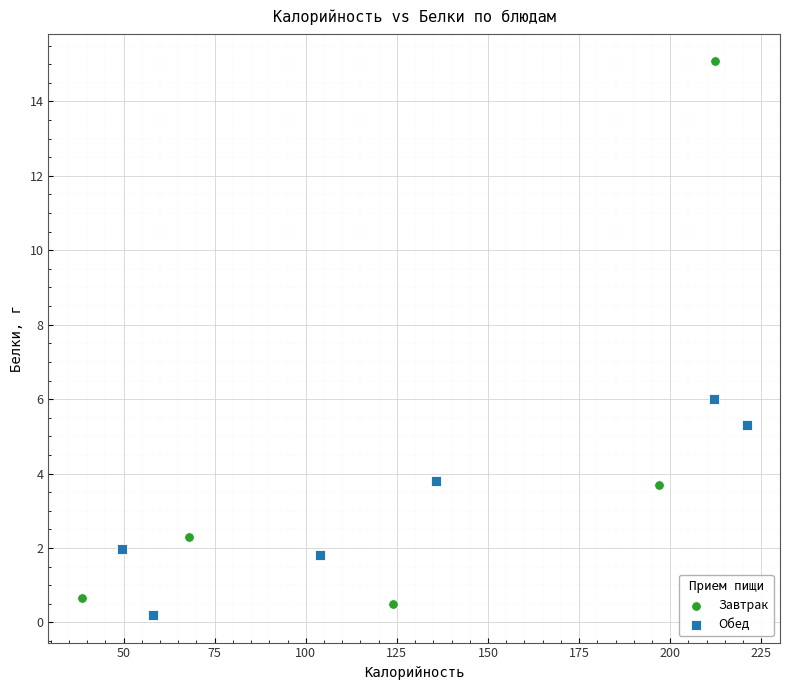

Which series has the widest spread of Y values?

Завтрак